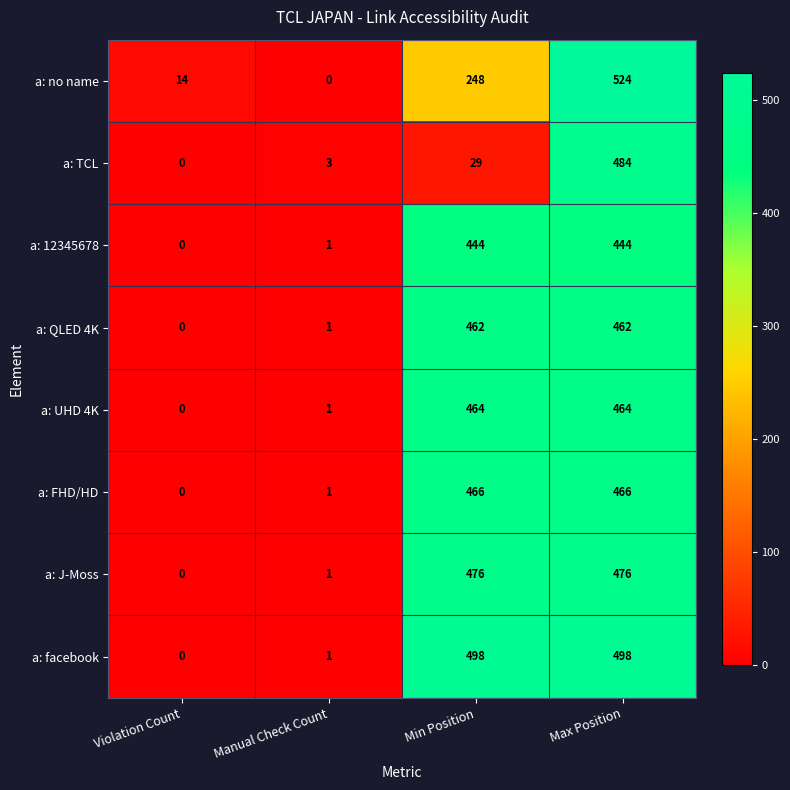

The value of a: TCL at Min Position is 11. True or false?

False